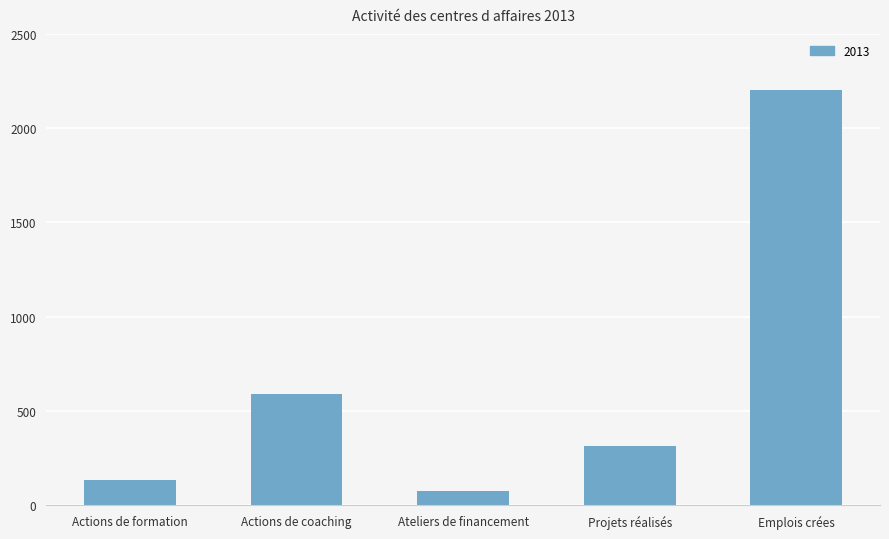

Reading left to right, list all the values displayed in this chart.

136	590	75	312	2200